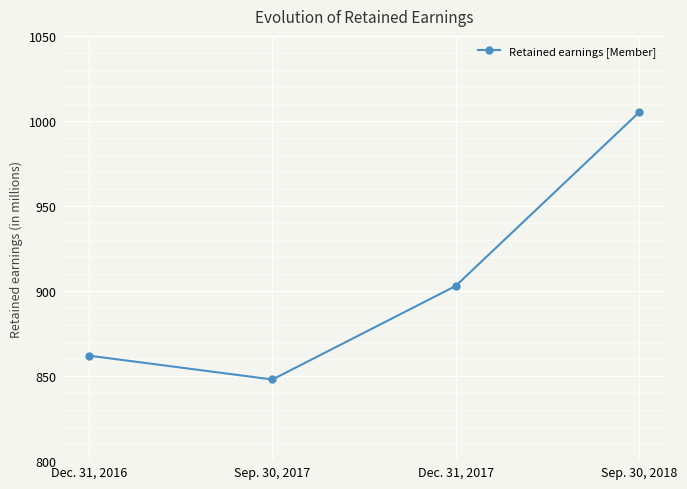

Rank the categories by value from highest to lowest.

Sep. 30, 2018, Dec. 31, 2017, Dec. 31, 2016, Sep. 30, 2017